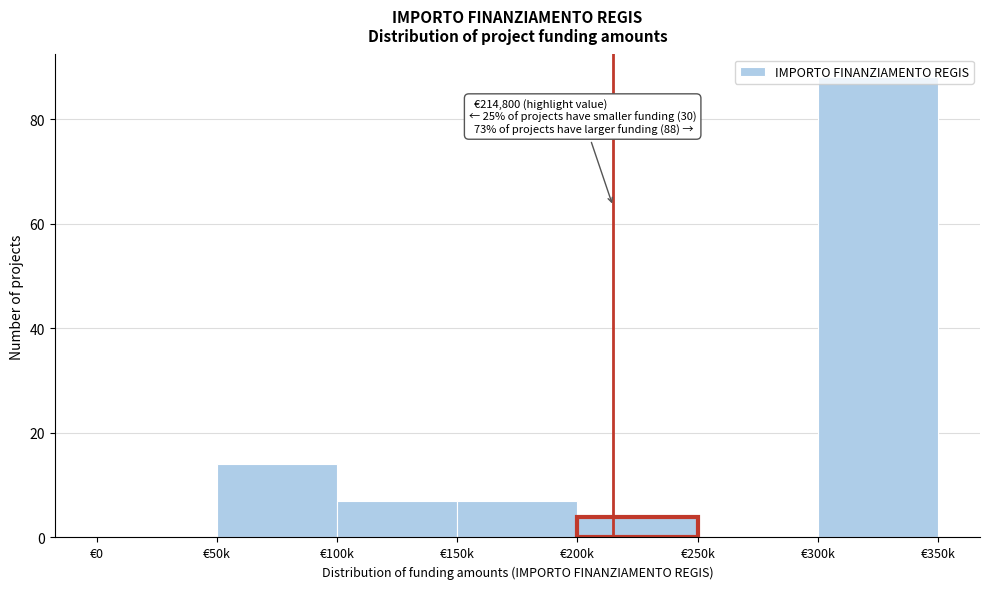

At which label is the value closest to 44?

€50k